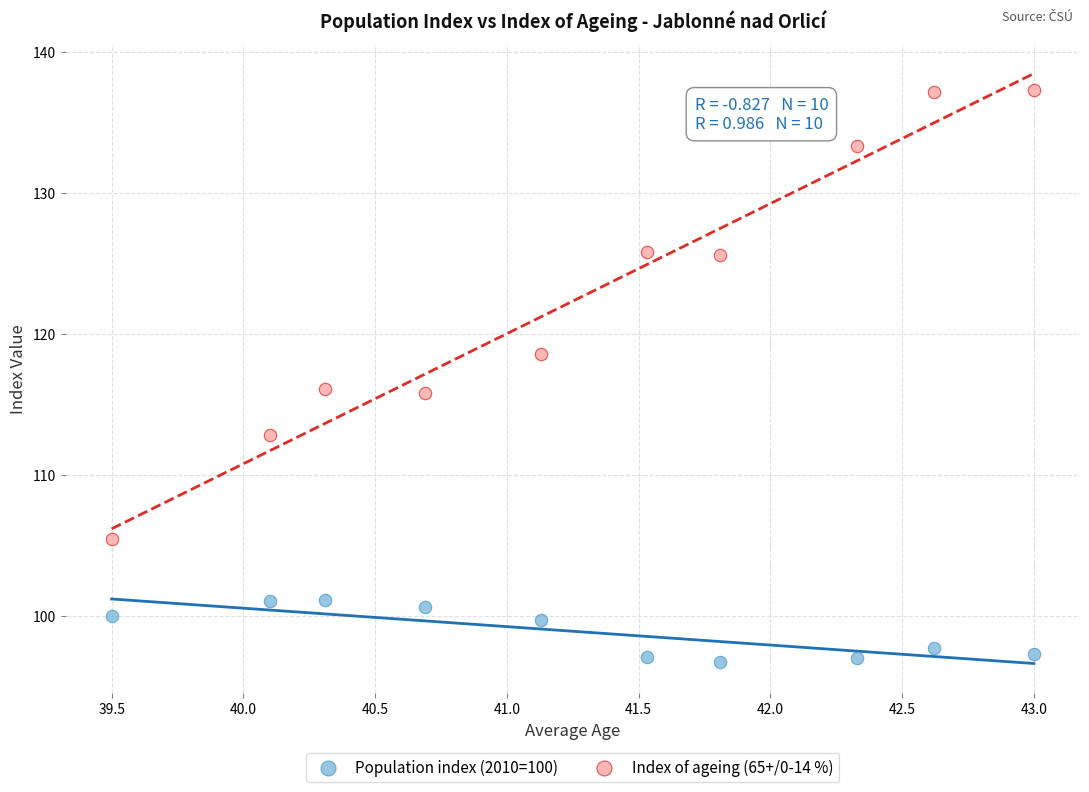

Which series contains the lowest Y value?

Population index (2010=100)